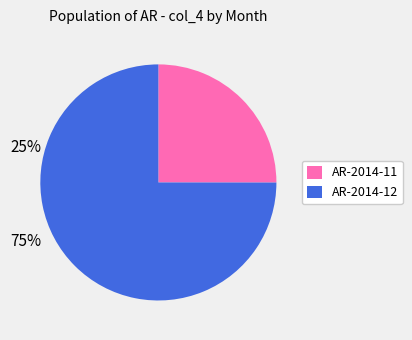

Do AR-2014-11 and AR-2014-12 together represent more than half of the pie?

Yes